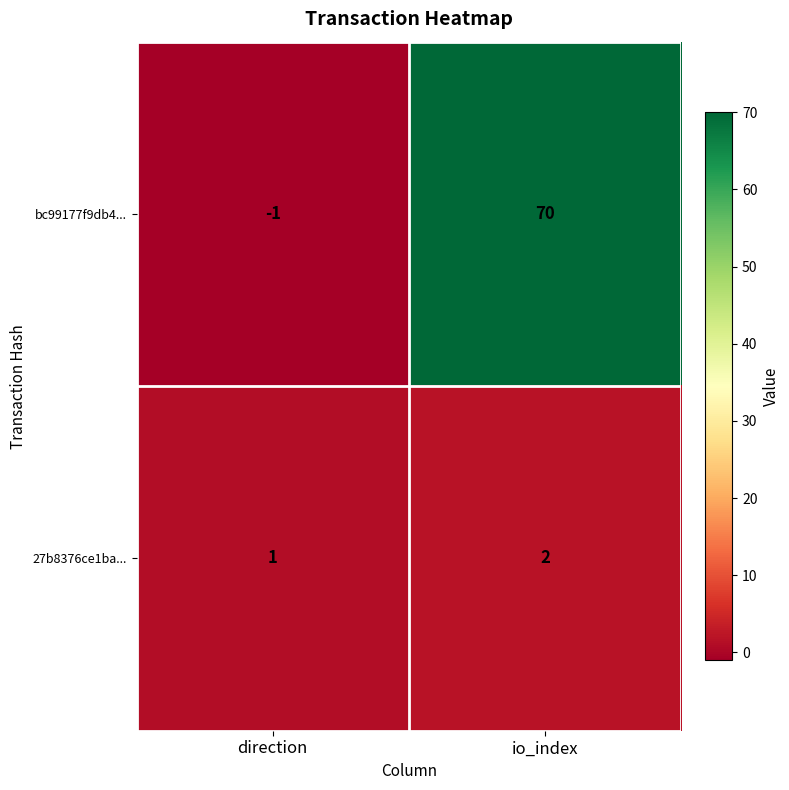

Is it true that 27b8376ce1ba... equals 2 at io_index?

True